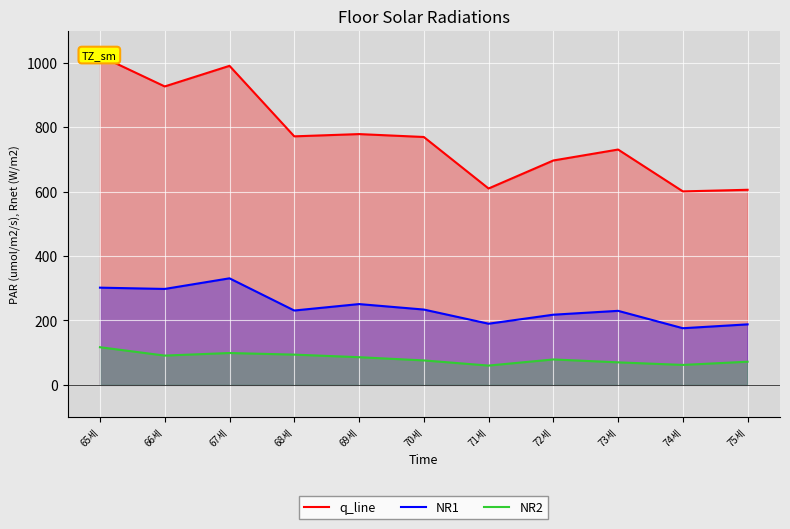

What is the label of the 4th point from the left?

68세